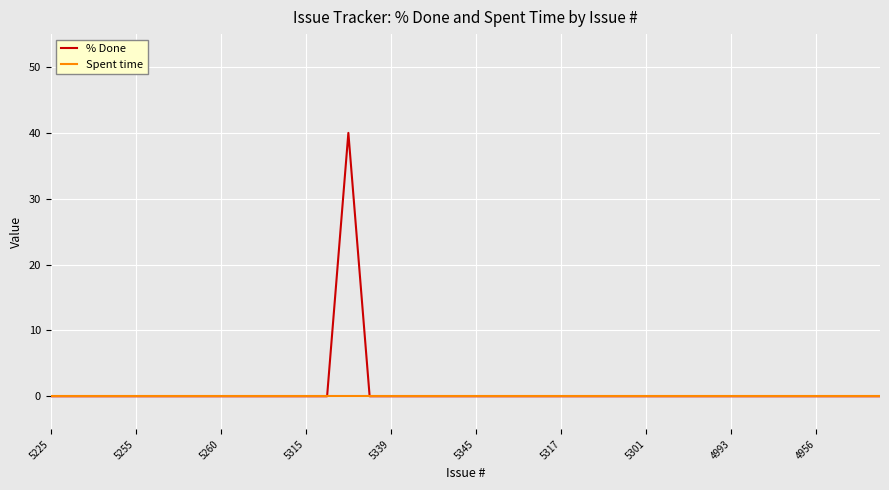

Which series has the largest range (max minus min)?

% Done